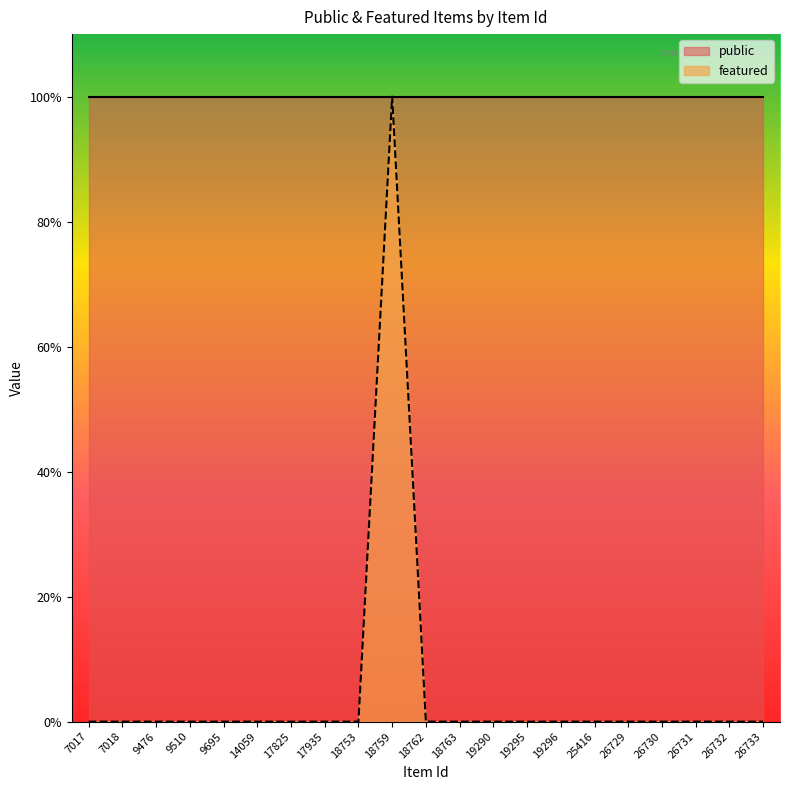

What is the maximum value shown in the chart?

1